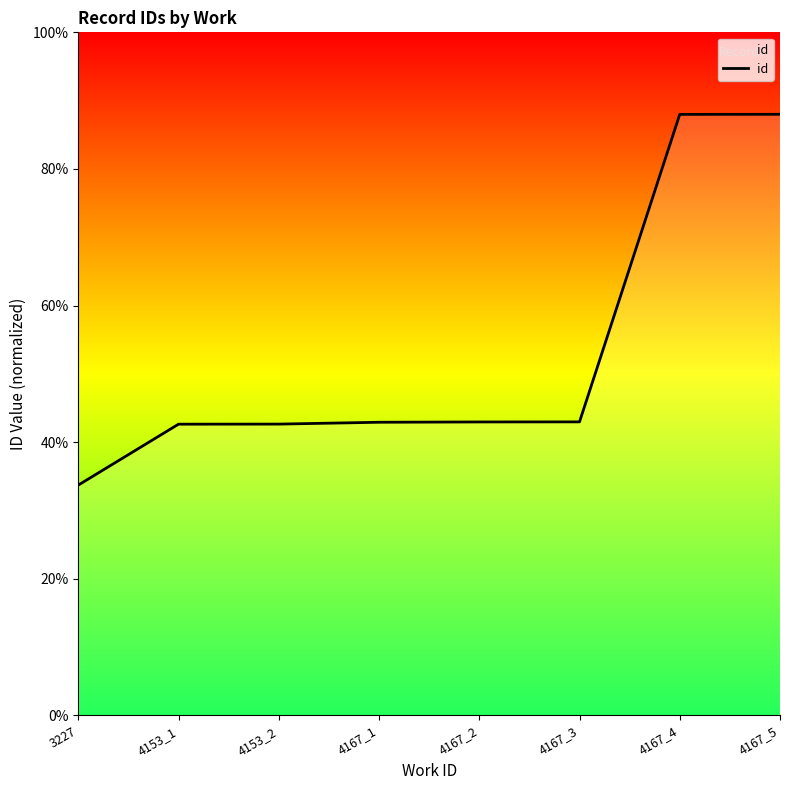

What is the sum of the values at 4167_2 and 4167_1?

21471.6